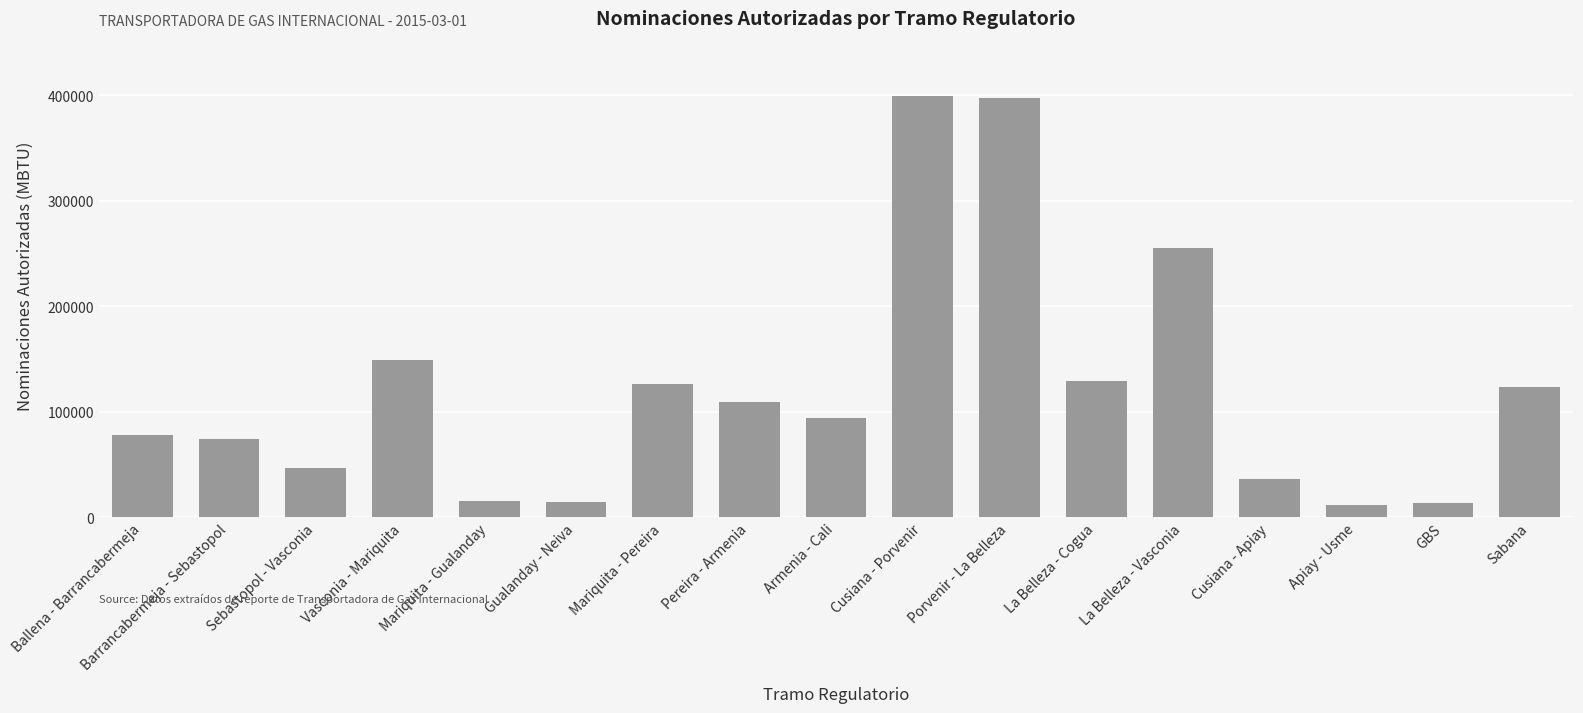

What is the label of the 3rd bar from the right?

Apiay - Usme